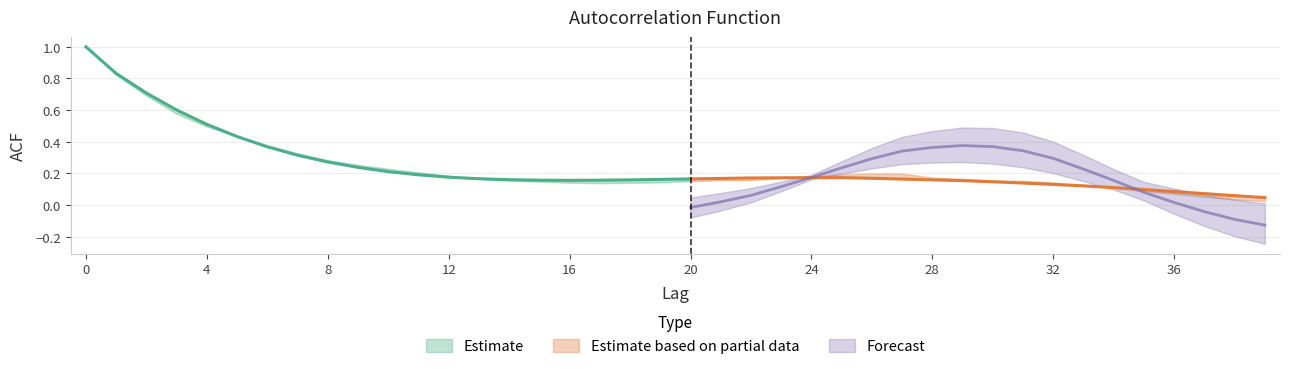

Which has a higher value, 38 or 26?

26